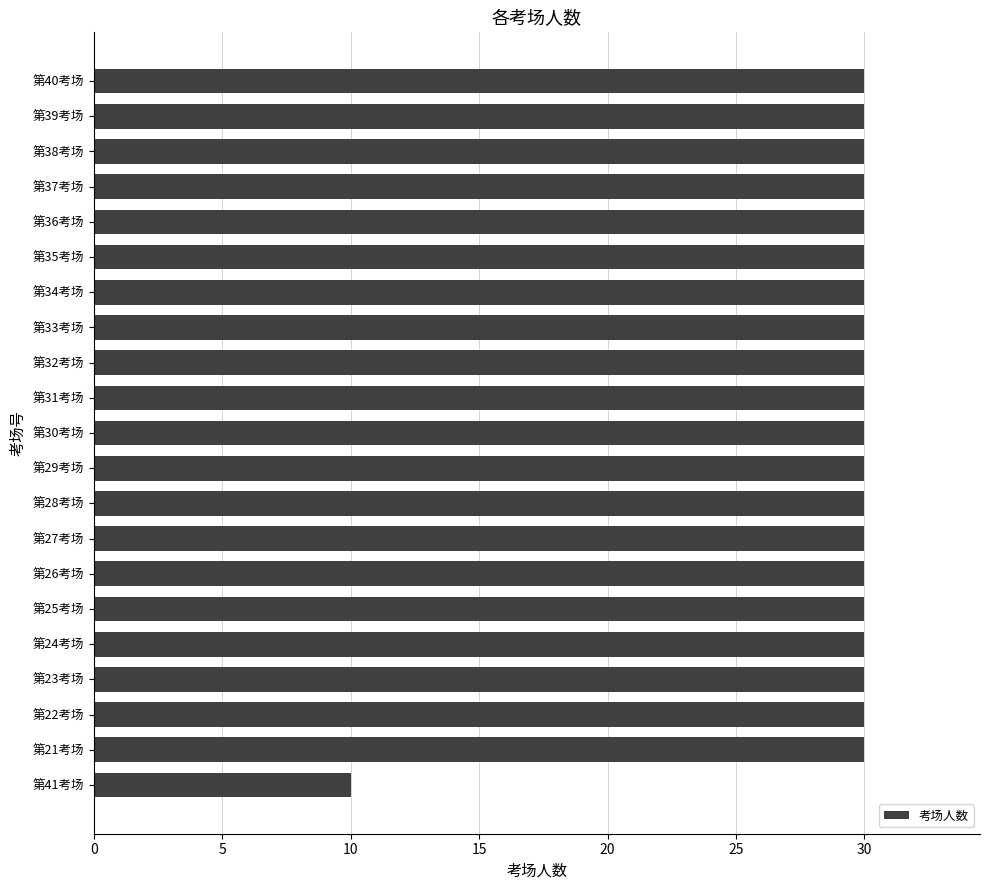

What is the sum of the values at 第29考场 and 第34考场?

60